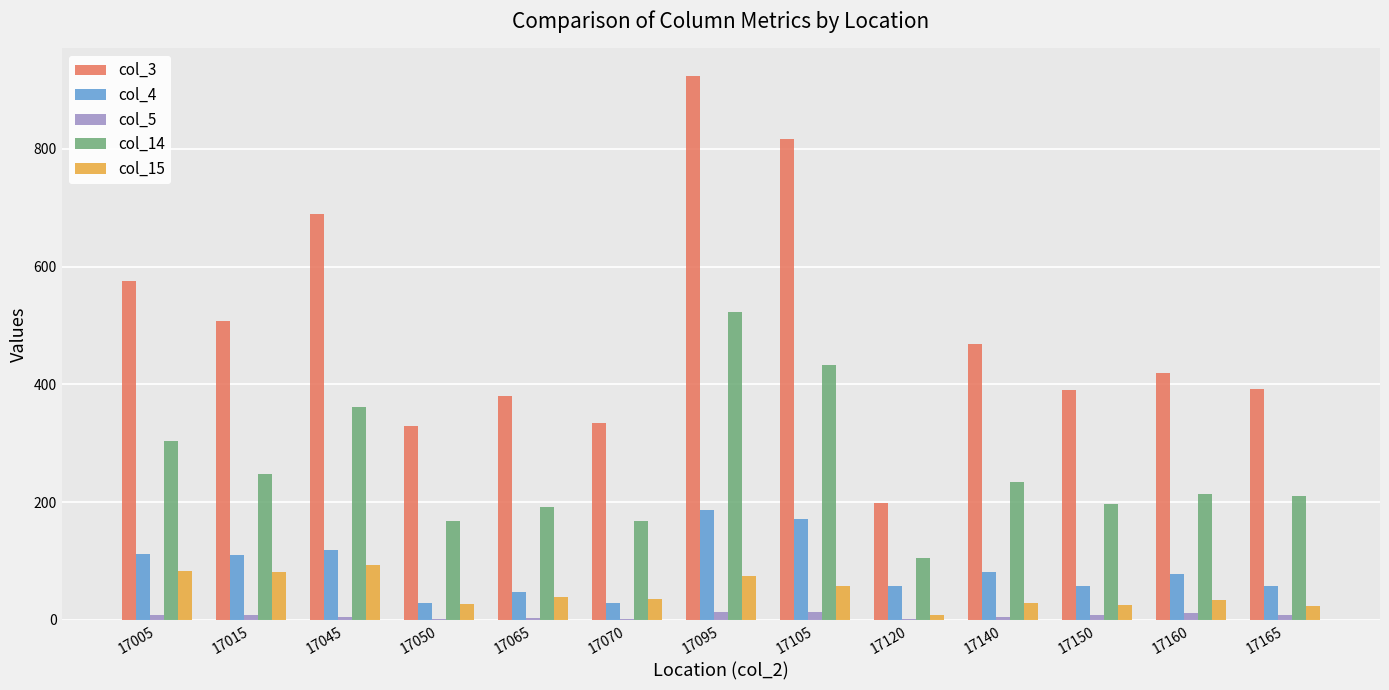

Which series changed the most between 17015 and 17165?

col_3